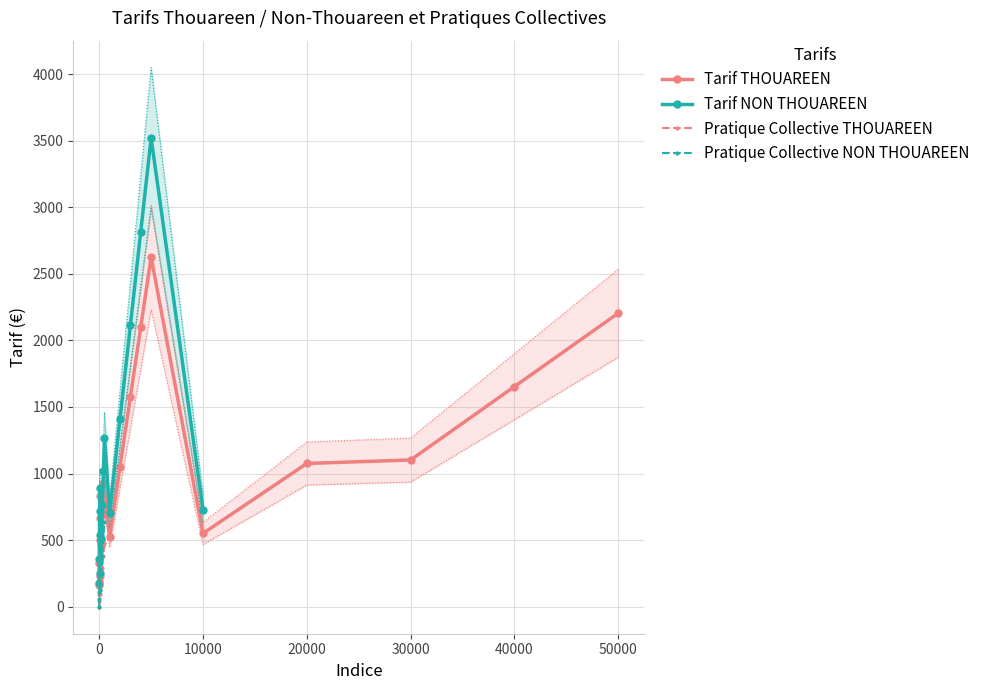

True or false: Tarif NON THOUAREEN has a value of 716 at 40.

True